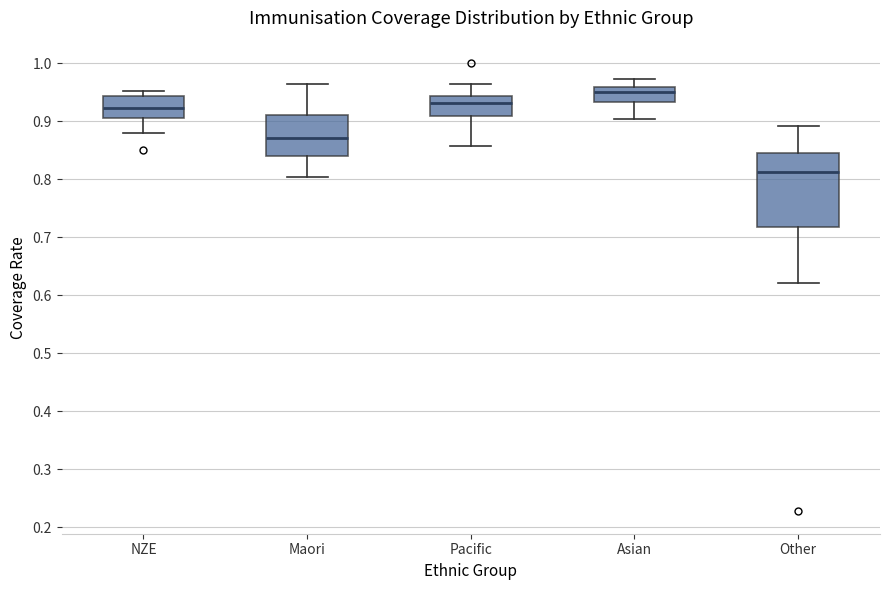

Comparing the boxes themselves (not the whiskers), which one is the tallest?

Other